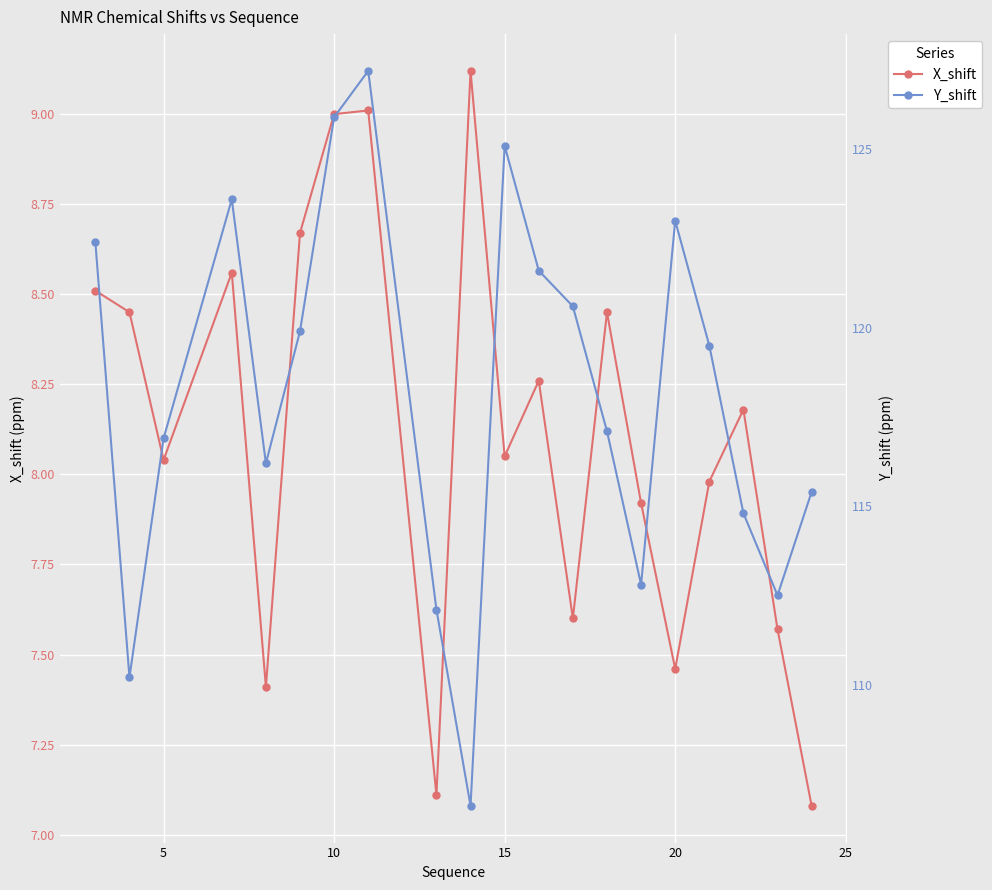

What is the value of the Y_shift point at the 13th from the left?

120.6